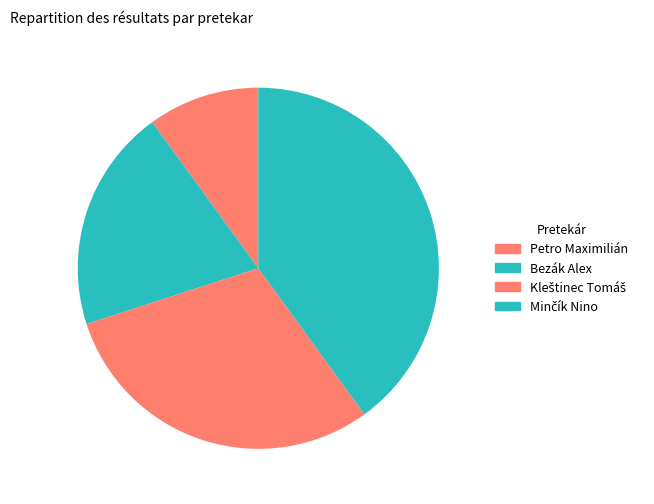

How many slices are in this pie chart?

4